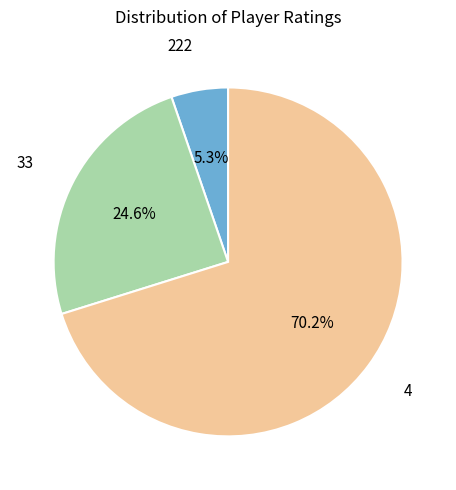

Is there any slice that represents more than half of the pie?

Yes